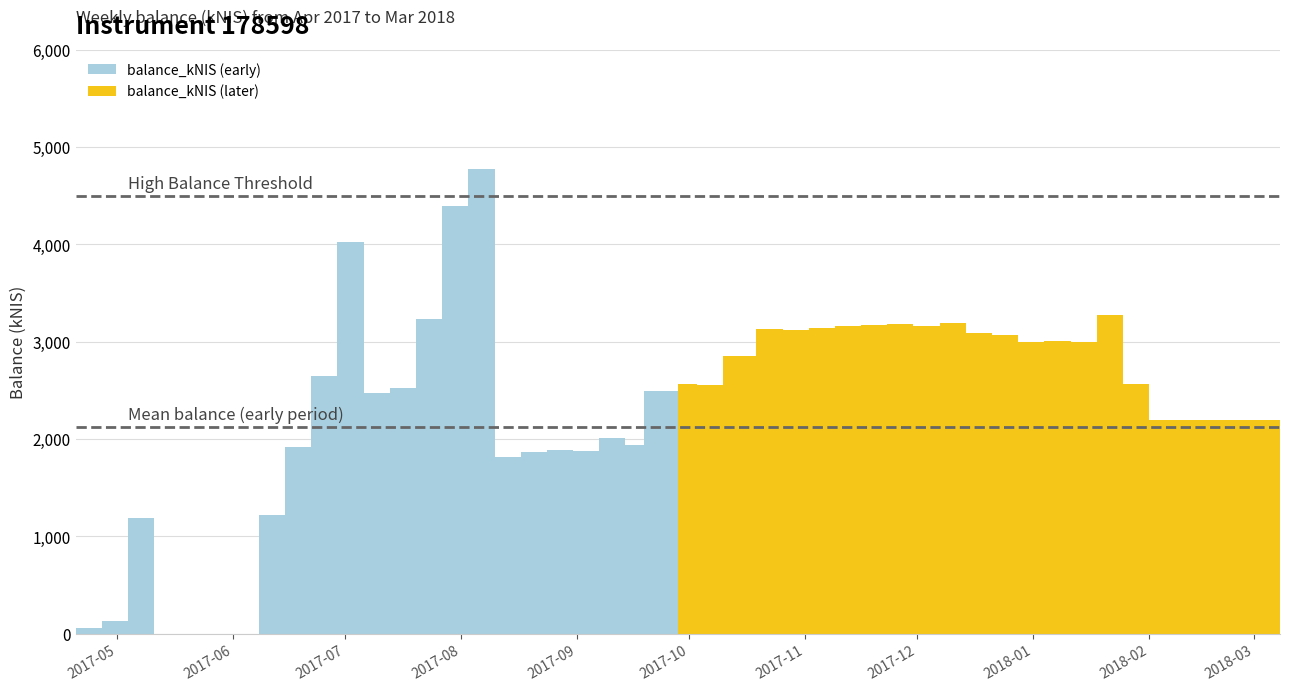

Is it true that the value at 2017-09-19 is 2494.4?

True